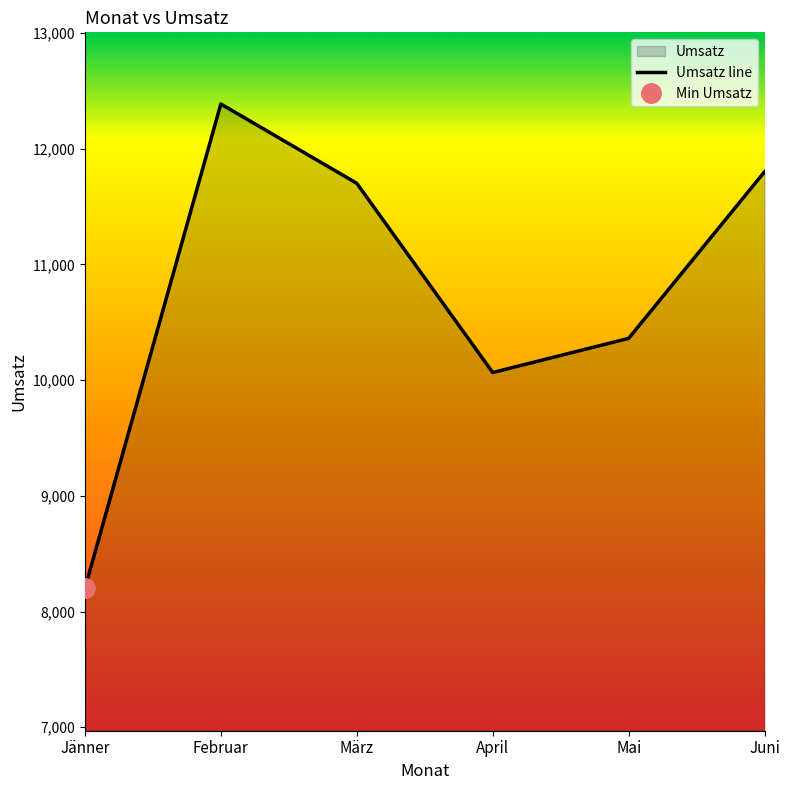

What is the difference between the values at Juni and Jänner?

3600